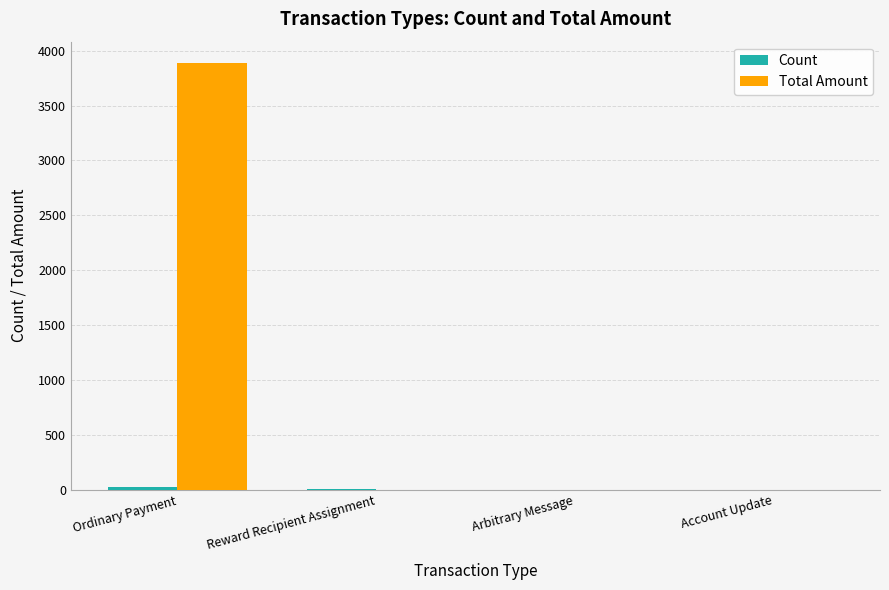

How many categories are shown in the chart?

4